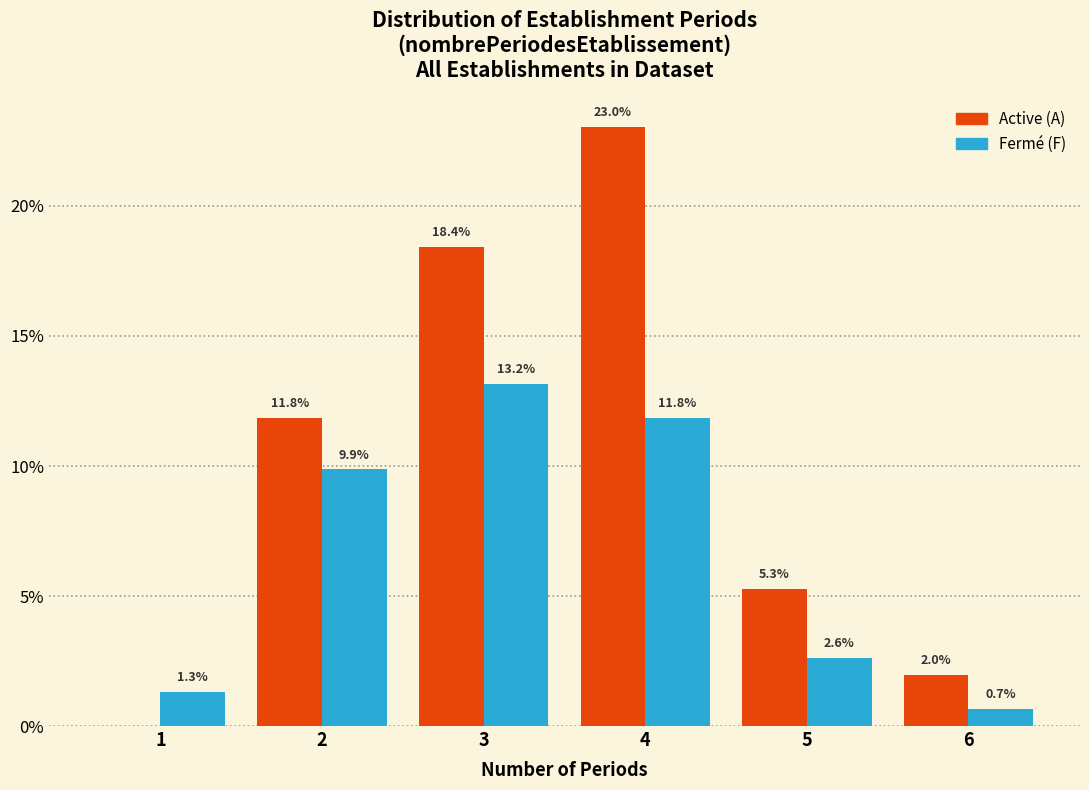

Reading left to right, transcribe all the data shown in this chart.

Active (A): 1=0.0	2=11.8	3=18.4	4=23.0	5=5.3	6=2.0
Fermé (F): 1=1.3	2=9.9	3=13.2	4=11.8	5=2.6	6=0.7